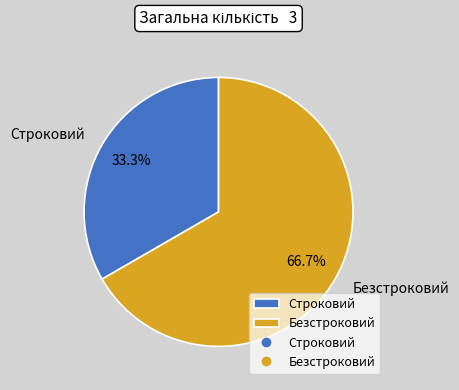

How many segments does this pie chart have?

2